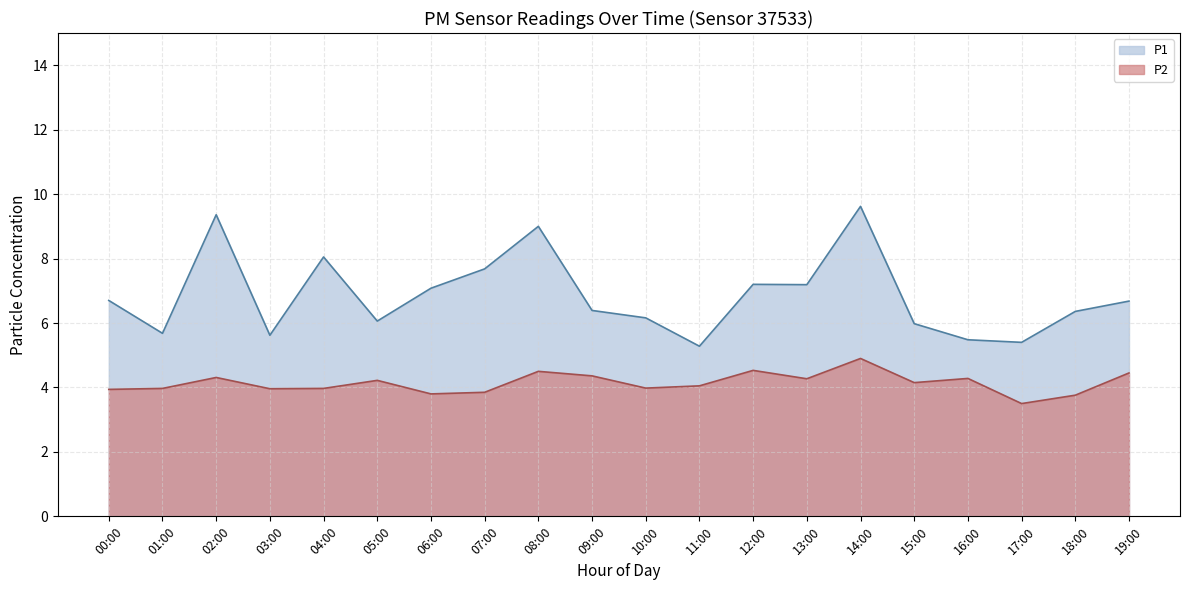

Rank the series by their average value, from lowest to highest.

P2, P1